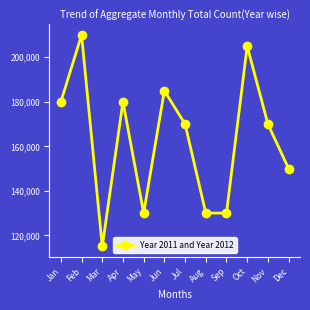

Which has a higher value, Sep or Apr?

Apr